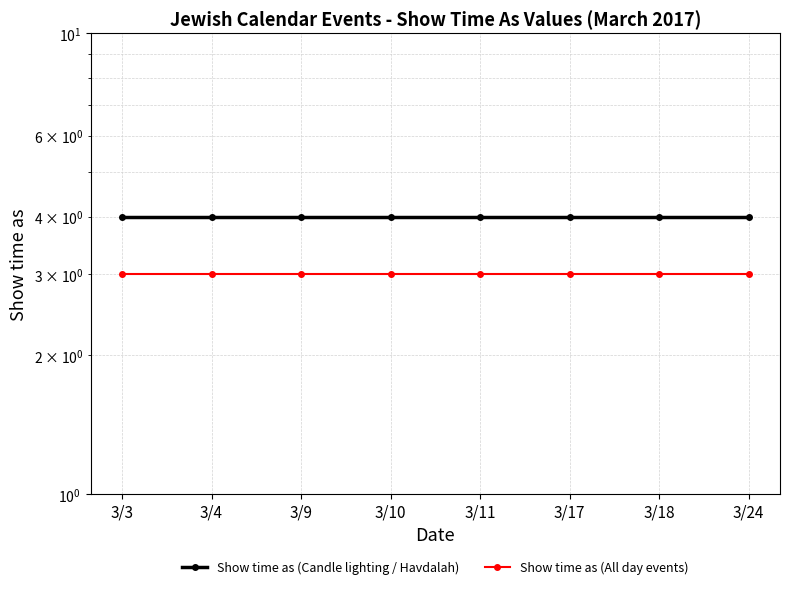

True or false: Show time as (Candle lighting / Havdalah) has a value of 2 at 3/9.

False